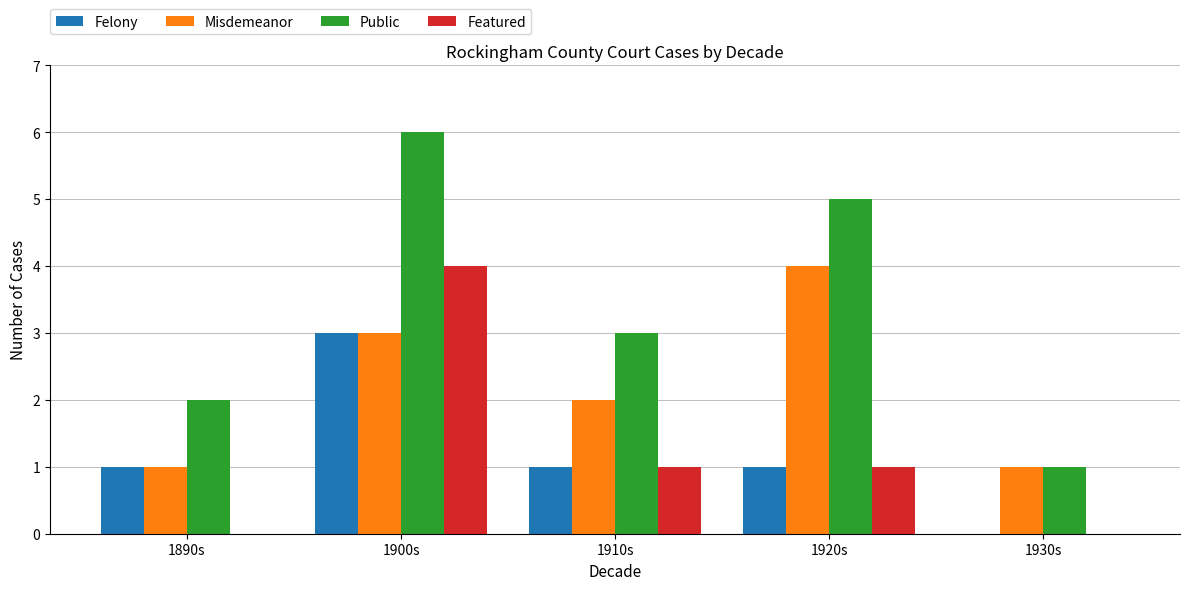

What is the total value across all series at 1900s?

16